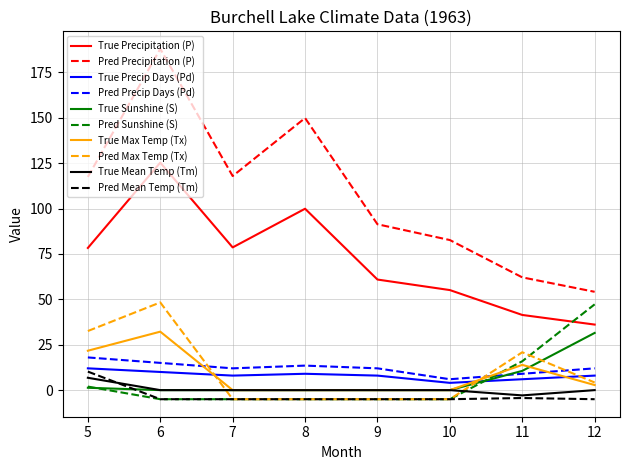

Which series has the widest spread of values?

Pred Precipitation (P)